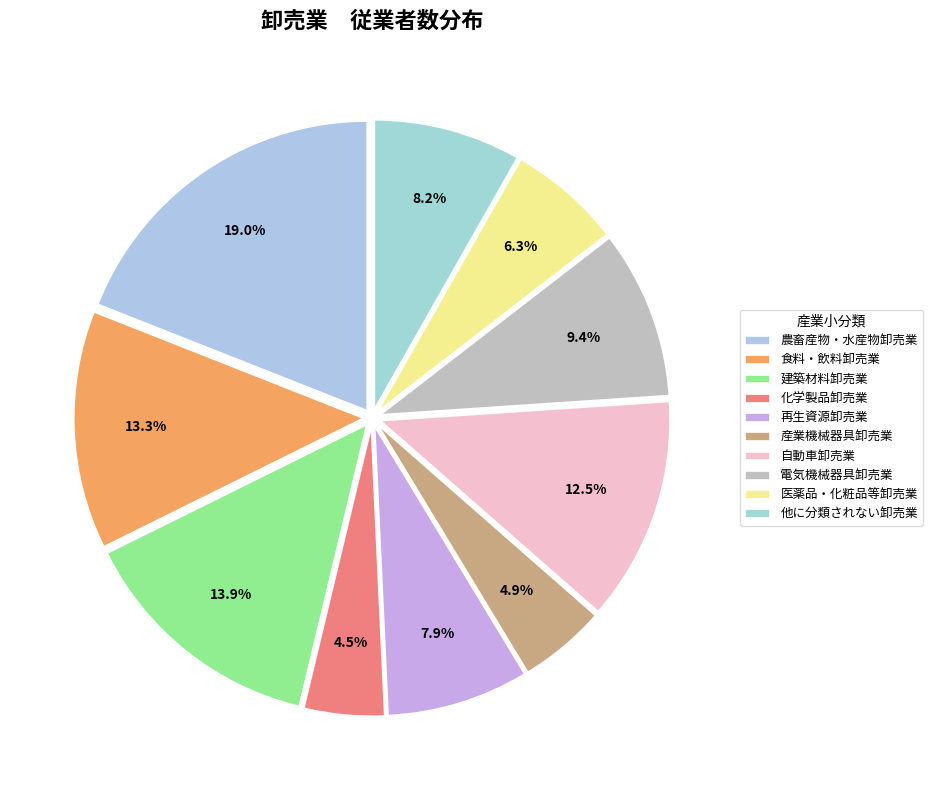

Count the number of slices in the pie.

10